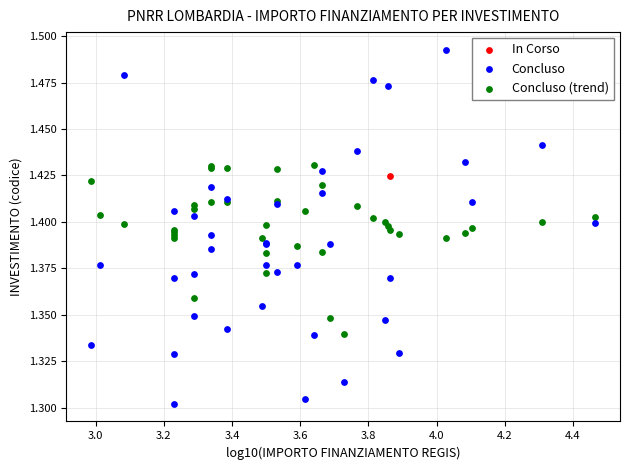

What are all the series names shown in the legend?

In Corso, Concluso, Concluso (trend)